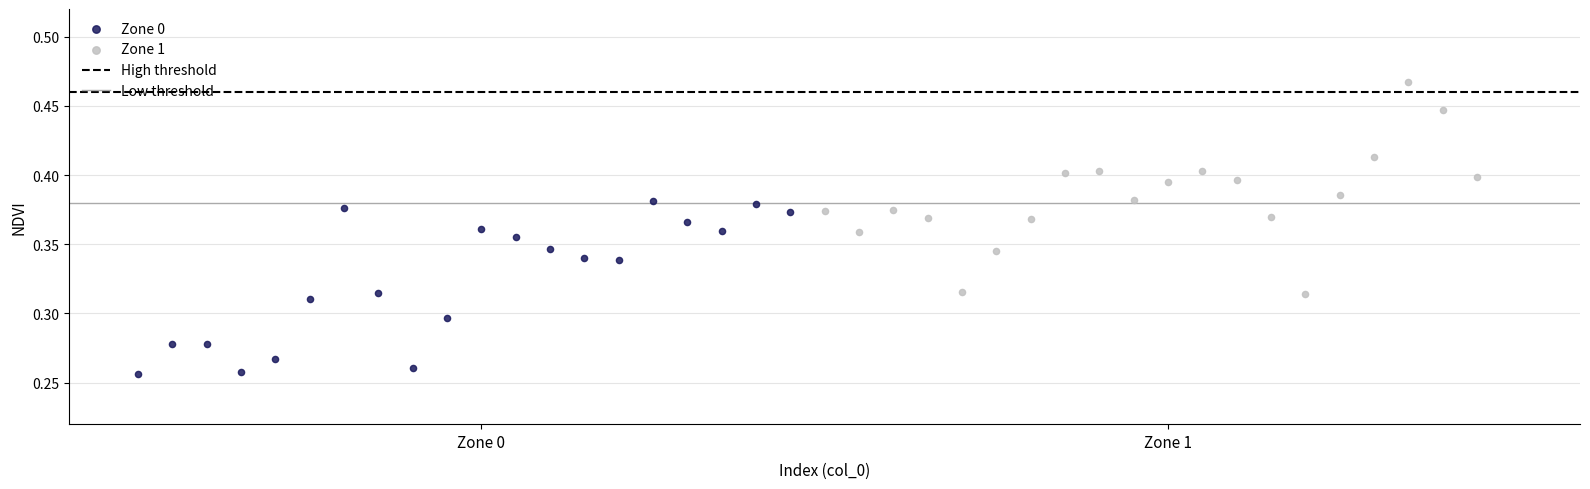

Which series reaches the minimum Y coordinate?

Zone 0